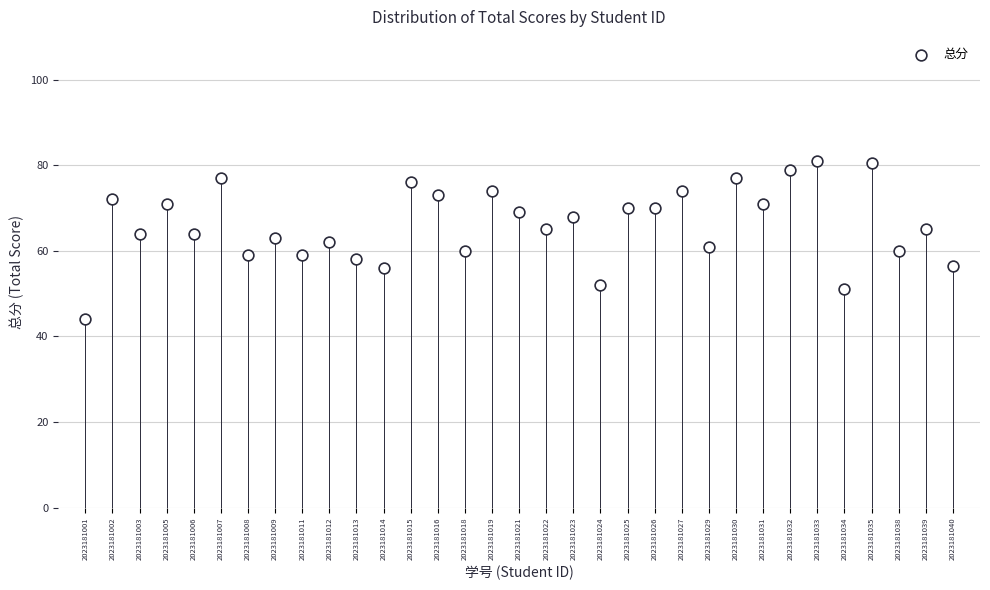

What is the range of Y values (max minus min)?

37.0